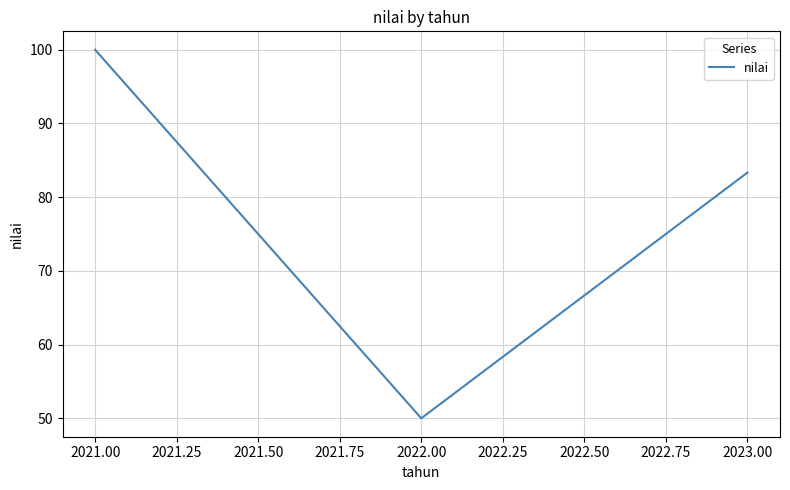

Where is the data nearest to the value 75?

2023.00